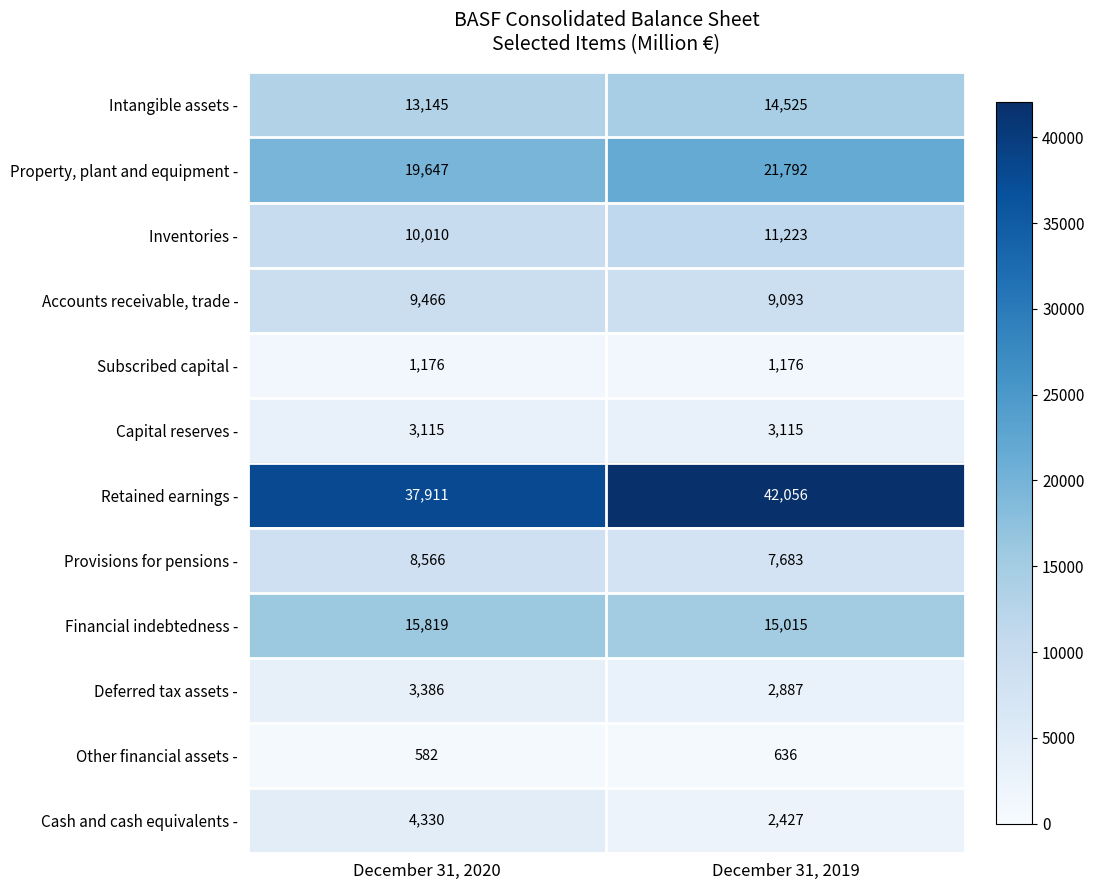

Between December 31, 2020 and December 31, 2019, which series saw the biggest shift?

Retained earnings -